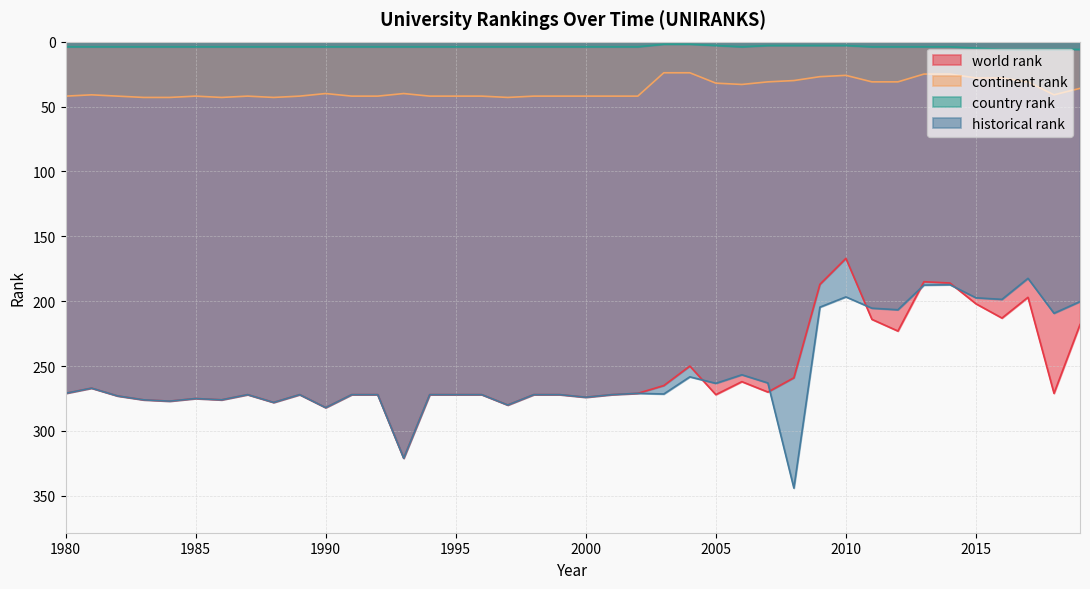

How many lines are shown in the chart?

4